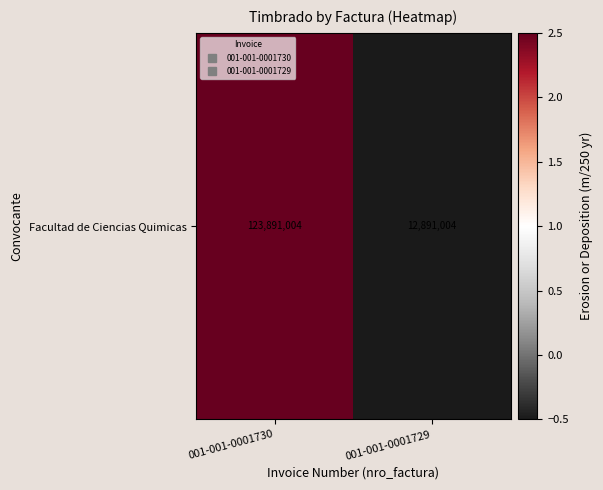

What is the change in value from 001-001-0001730 to 001-001-0001729?

-3.0